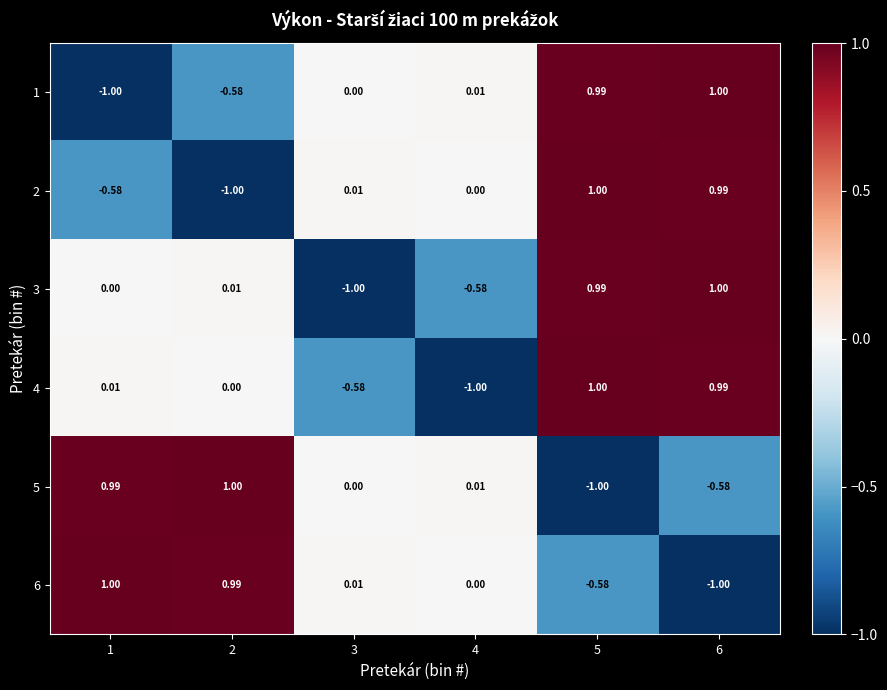

Reading left to right, list all the values displayed in this chart.

1: 1=-1.0	2=-0.6	3=0.0	4=0.0	5=1.0	6=1.0
2: 1=-0.6	2=-1.0	3=0.0	4=0.0	5=1.0	6=1.0
3: 1=0.0	2=0.0	3=-1.0	4=-0.6	5=1.0	6=1.0
4: 1=0.0	2=0.0	3=-0.6	4=-1.0	5=1.0	6=1.0
5: 1=1.0	2=1.0	3=0.0	4=0.0	5=-1.0	6=-0.6
6: 1=1.0	2=1.0	3=0.0	4=0.0	5=-0.6	6=-1.0